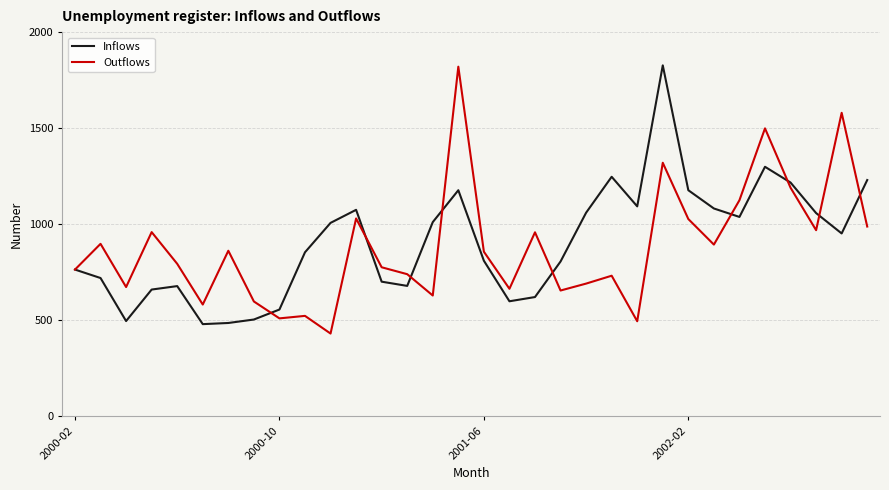

What is the minimum value for Inflows?

480